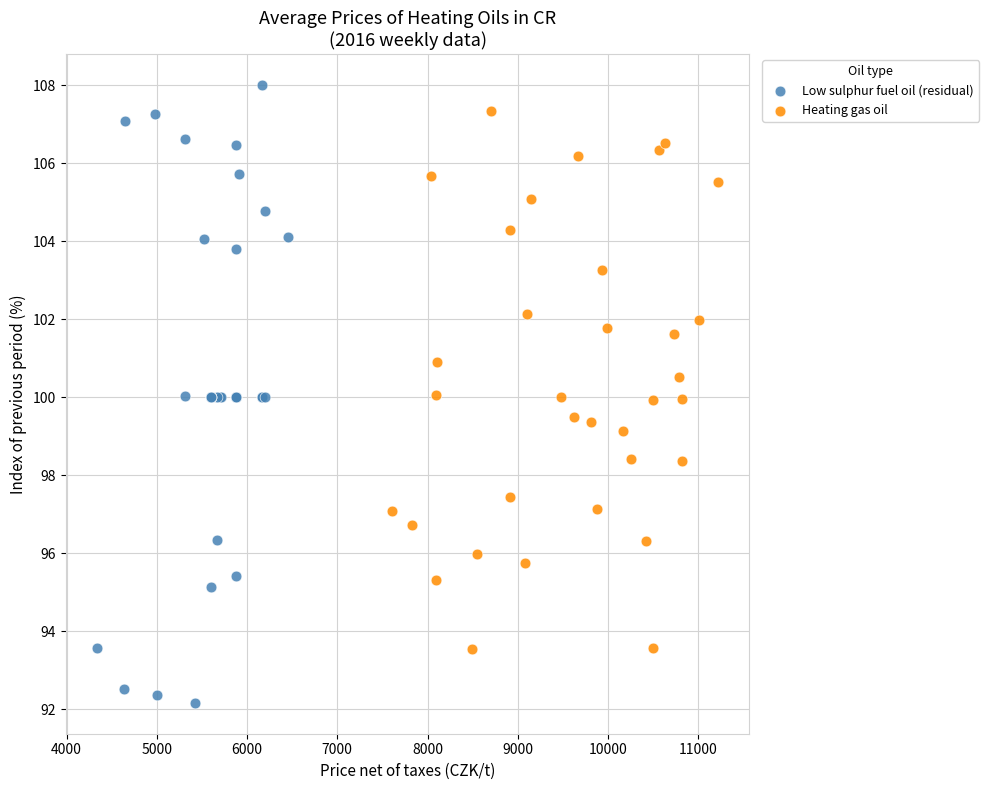

Which series has the widest spread of Y values?

Low sulphur fuel oil (residual)